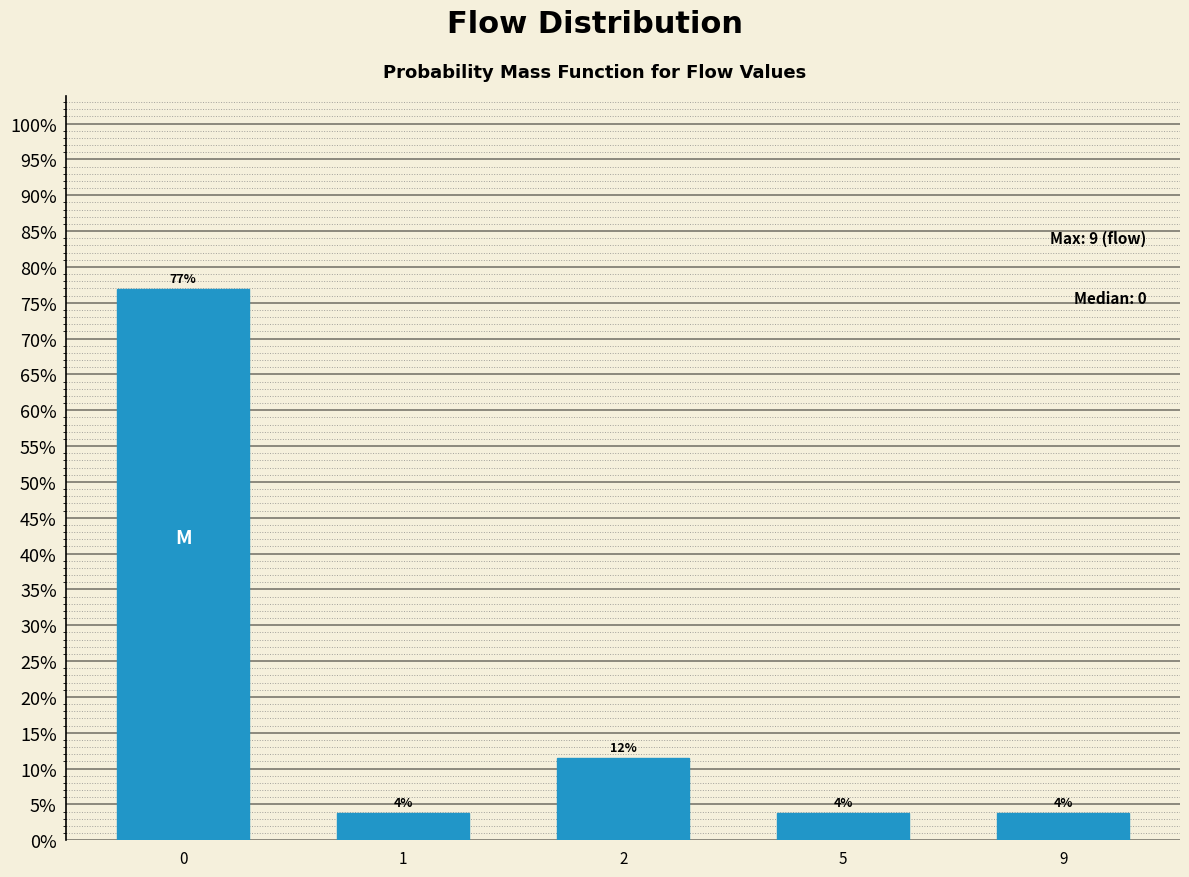

Are the bars horizontal?

No